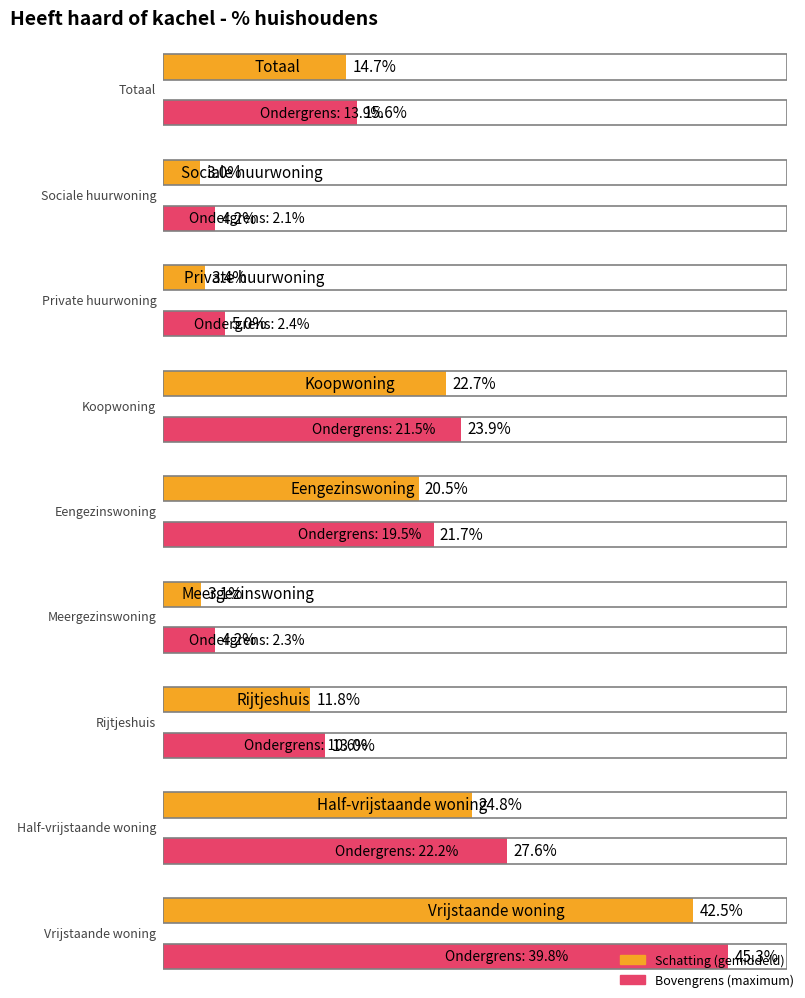

What is the spread (max minus min) of values at Private huurwoning?

2.6